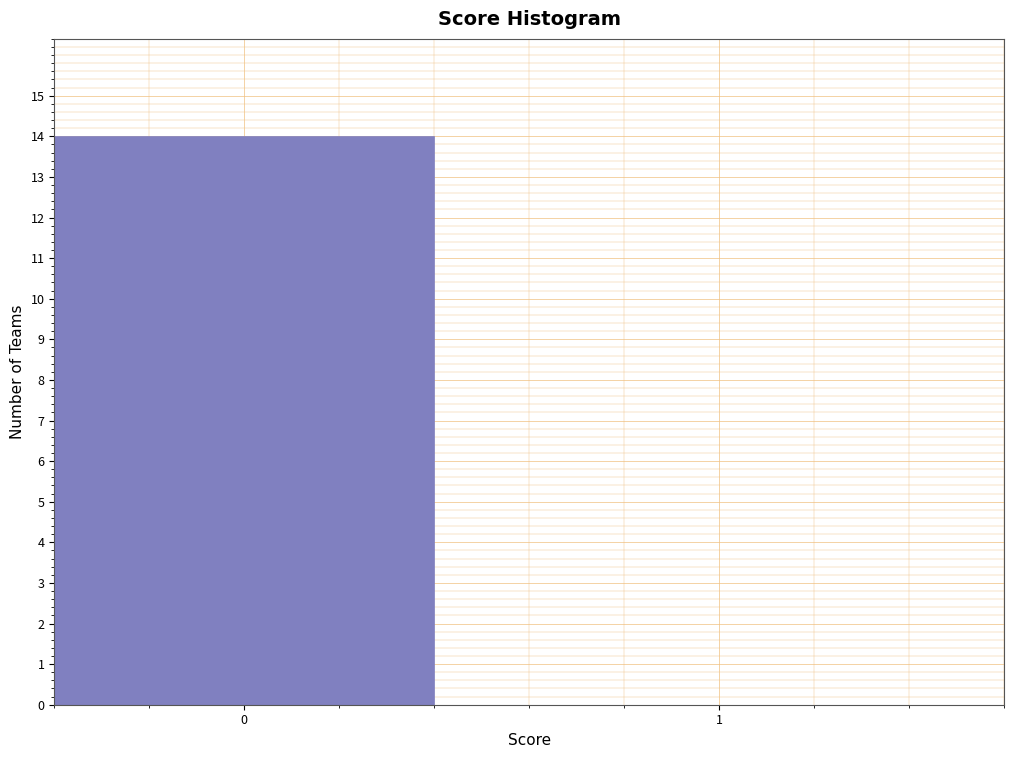

Reading right to left, list all the values displayed in this chart.

1=0	0=14